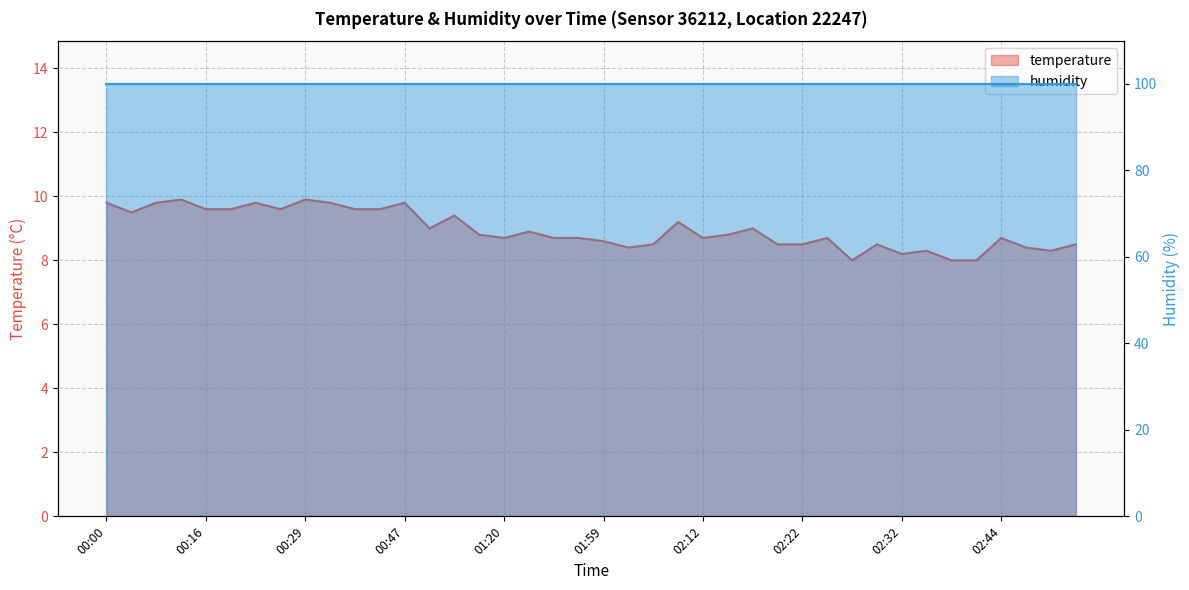

What position from the left is 01:04?

14